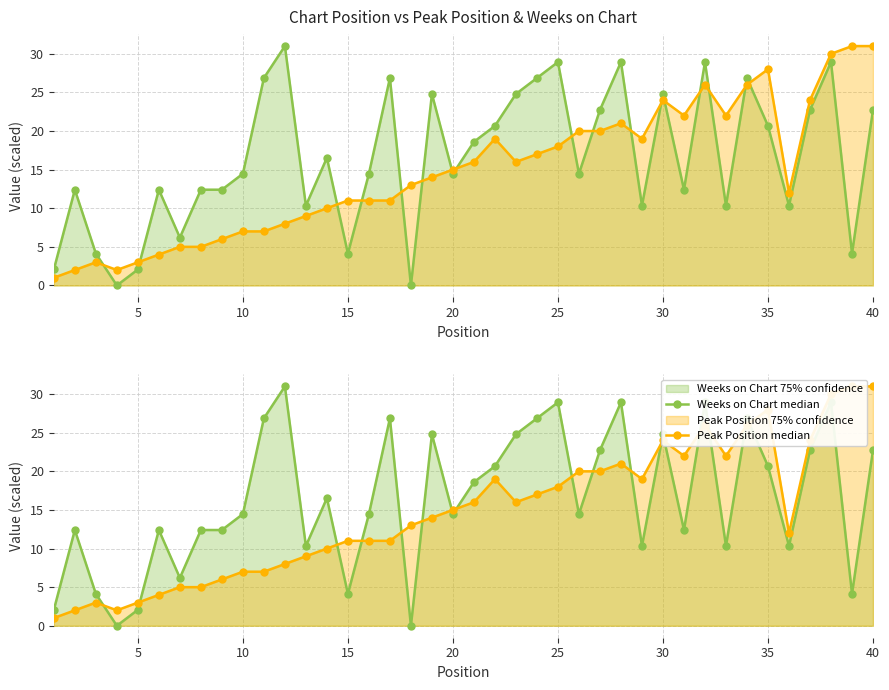

After their last crossing, which series has the higher values: Peak Position median or Weeks on Chart median?

Peak Position median